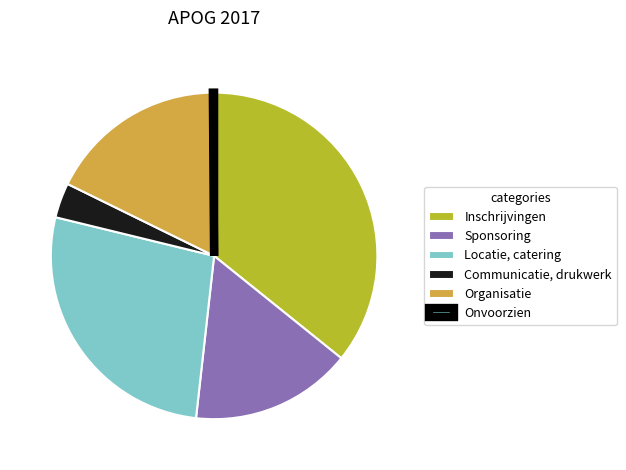

To the nearest percent, what is the average slice percentage?

17%